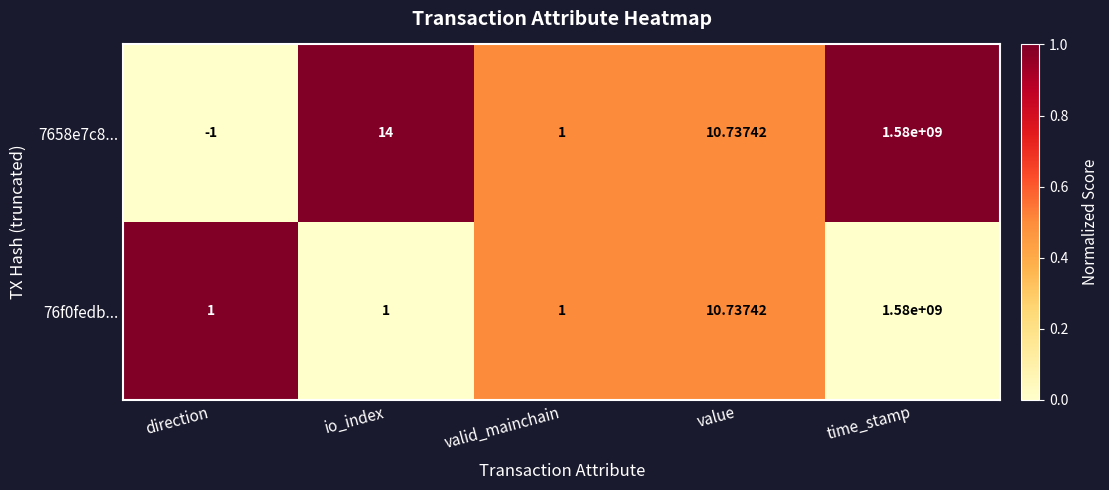

List the labels in order of 7658e7c8... value, largest first.

time_stamp, io_index, value, valid_mainchain, direction